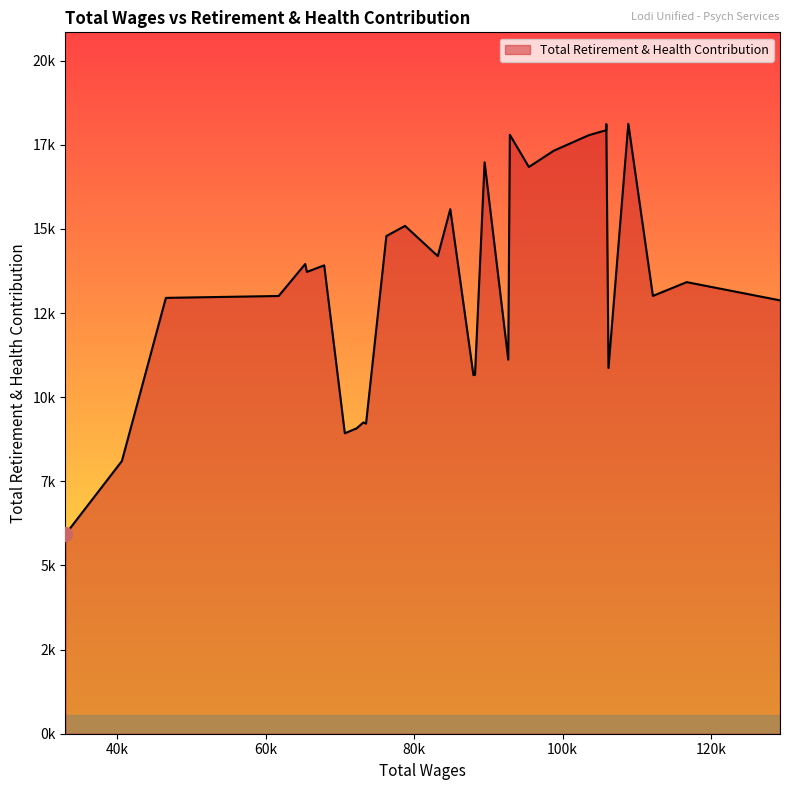

Rank the categories by value from highest to lowest.

108845, 105880, 105869, 92887, 103527, 98797, 89484, 95446, 84859, 78767, 76254, 83178, 65317, 67875, 65546, 116706, 112156, 61741, 46547, 129280, 92669, 106173, 88193, 88093, 87978, 73157, 73512, 72238, 70654, 40623, 33013